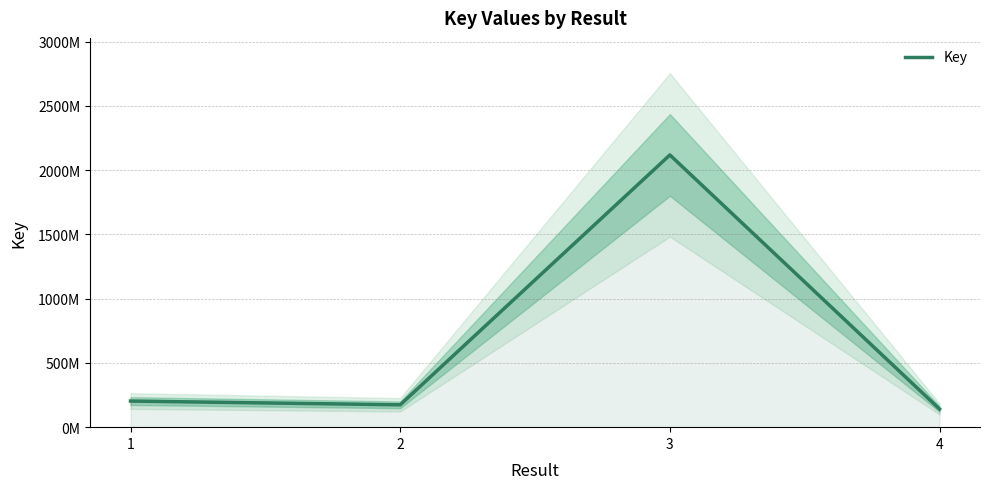

At which category does the chart reach its peak across all series?

3